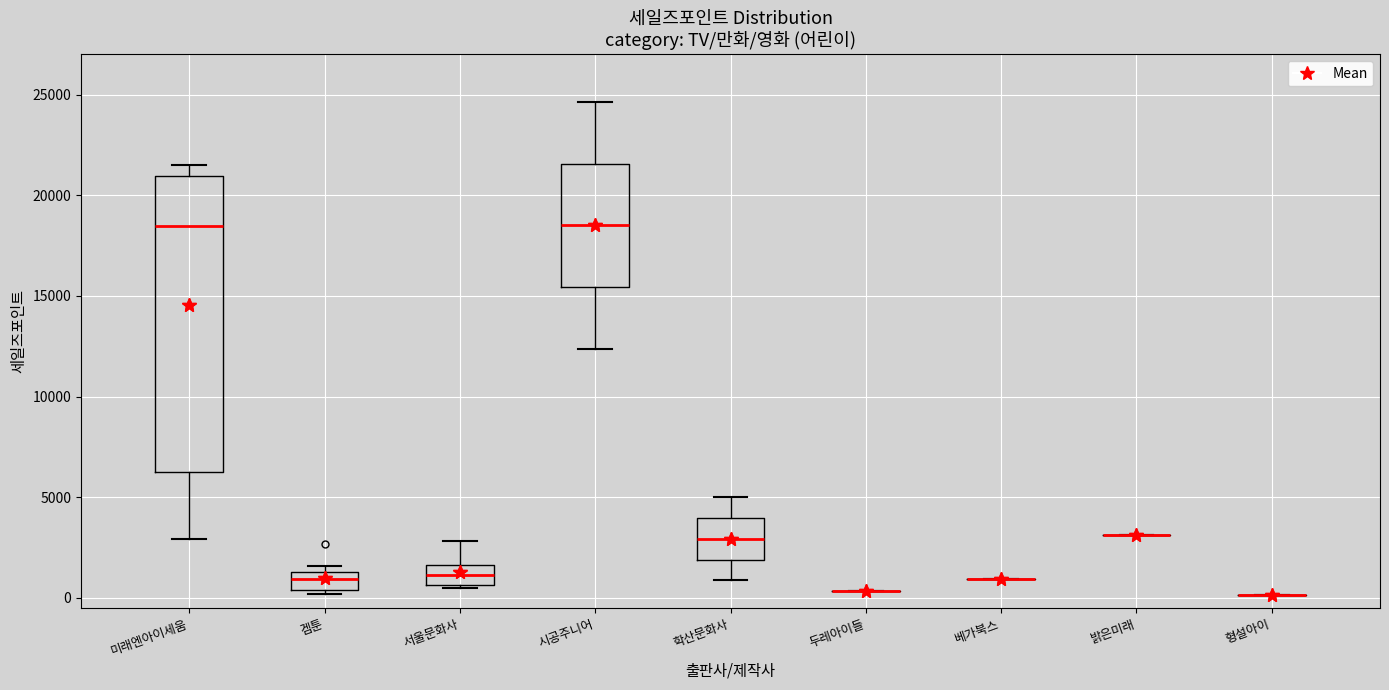

Reading left to right, read every box against the y-axis: the position of its median line, the range the box covers, and the ends of its whiskers. The values are not printed on the chart, so give them approximately, as read against the axis.

미래엔아이세움: median 18500, box 6500 to 21000, whiskers 3000 to 21500
겜툰: median 1000, box 500 to 1500, whiskers 0 to 1500 (just above the box's upper edge)
서울문화사: median 1000, box 500 to 1500, whiskers 500 (just below the box's lower edge) to 3000
시공주니어: median 18500, box 15500 to 21500, whiskers 12500 to 24500
학산문화사: median 3000, box 2000 to 4000, whiskers 1000 to 5000
두레아이들: box collapsed to a line at 500, whiskers 500 to 500
베가북스: box collapsed to a line at 1000, whiskers 1000 to 1000
밝은미래: box collapsed to a line at 3000, whiskers 3000 to 3000
형설아이: box collapsed to a line at 0, whiskers 0 to 0